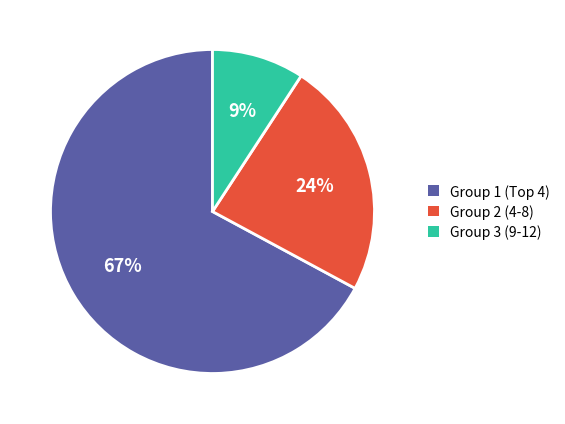

Which has a higher value, Group 2 (4-8) or Group 3 (9-12)?

Group 2 (4-8)